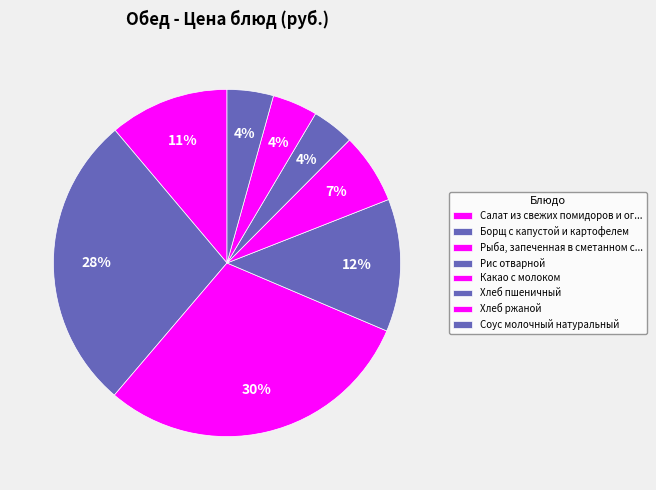

Which slice is the largest?

Рыба, запеченная в сметанном соусе